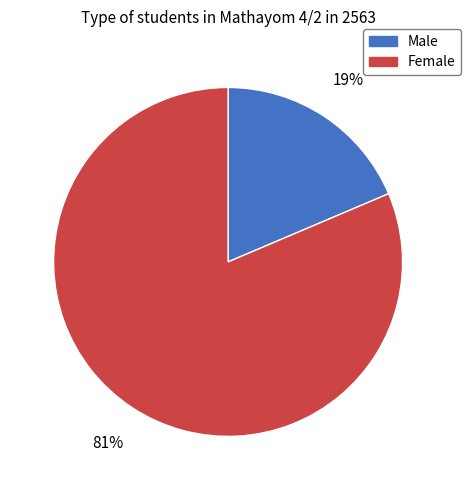

Rank the categories by value from highest to lowest.

Female, Male